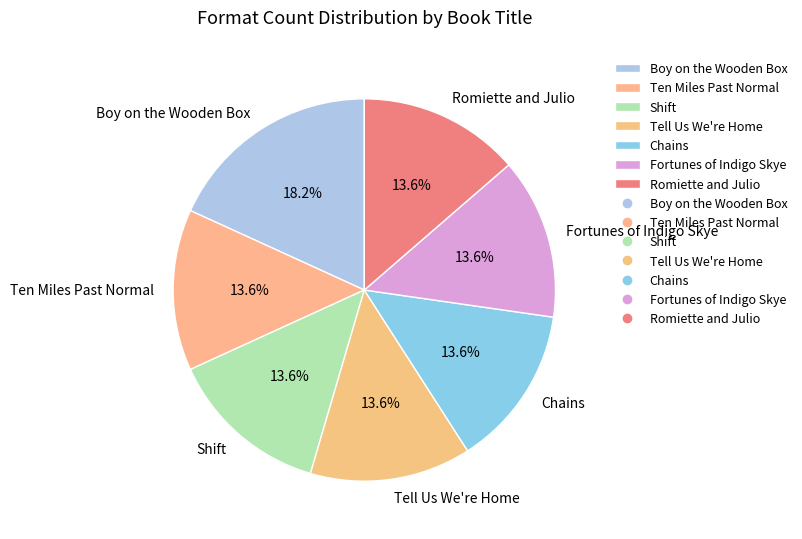

To the nearest percent, what portion does Shift represent?

14%